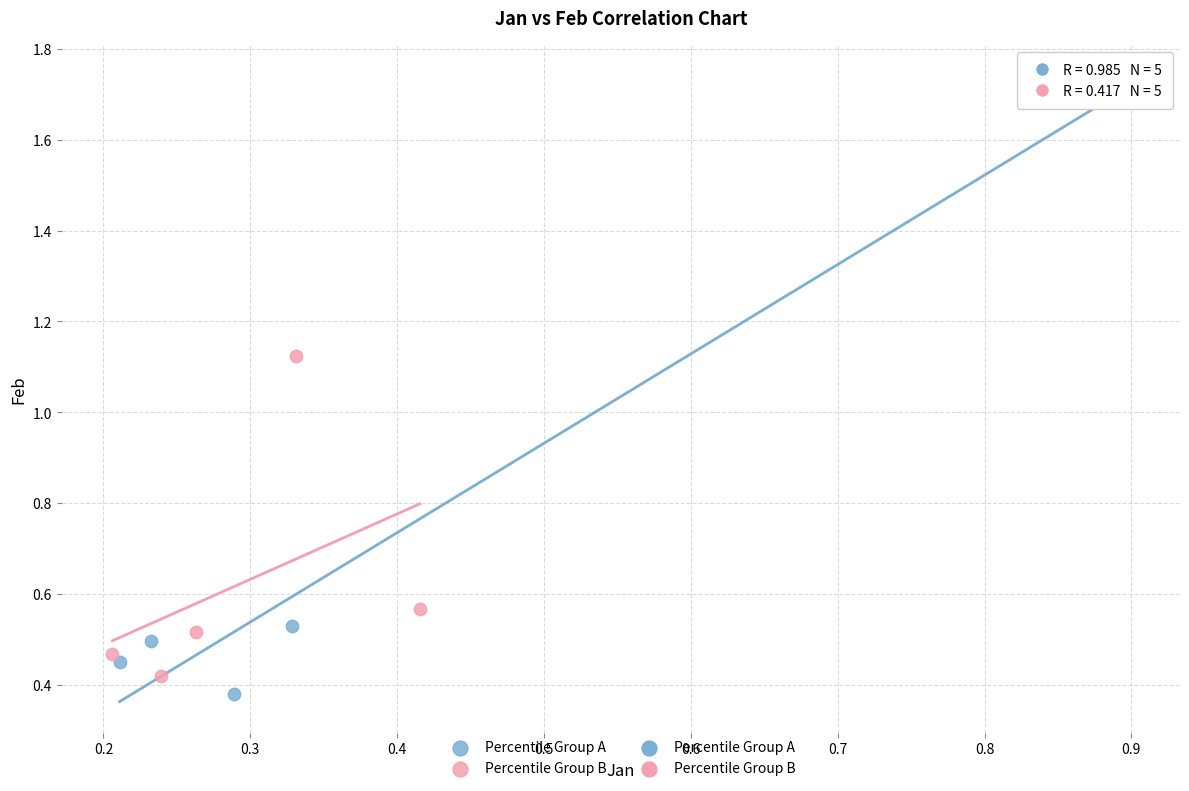

Which series reaches the maximum Y coordinate?

Percentile Group A